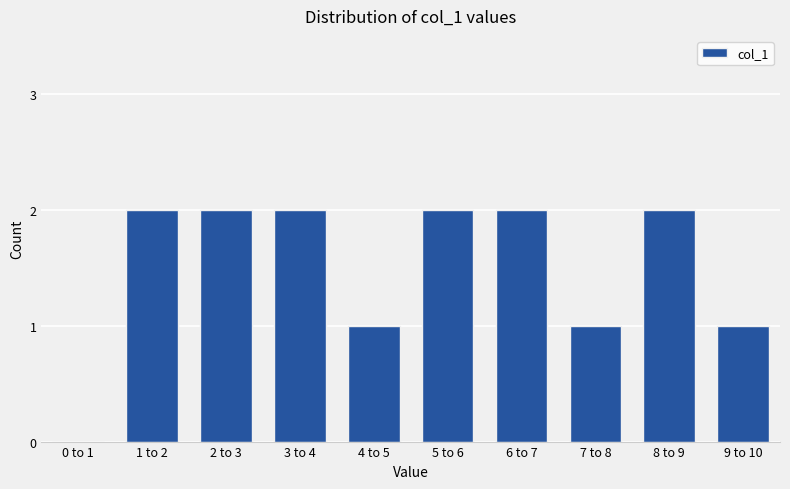

Reading left to right, transcribe all the data shown in this chart.

0 to 1=0	1 to 2=2	2 to 3=2	3 to 4=2	4 to 5=1	5 to 6=2	6 to 7=2	7 to 8=1	8 to 9=2	9 to 10=1